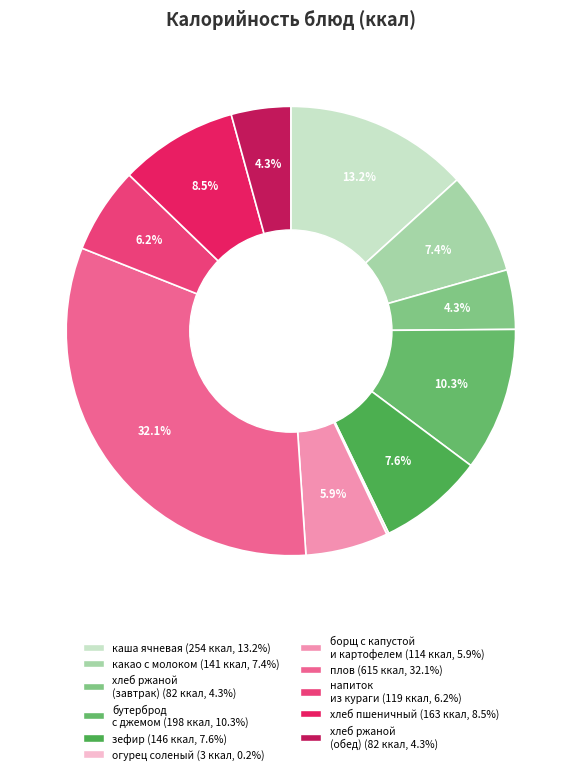

Is there a majority slice in this chart?

No